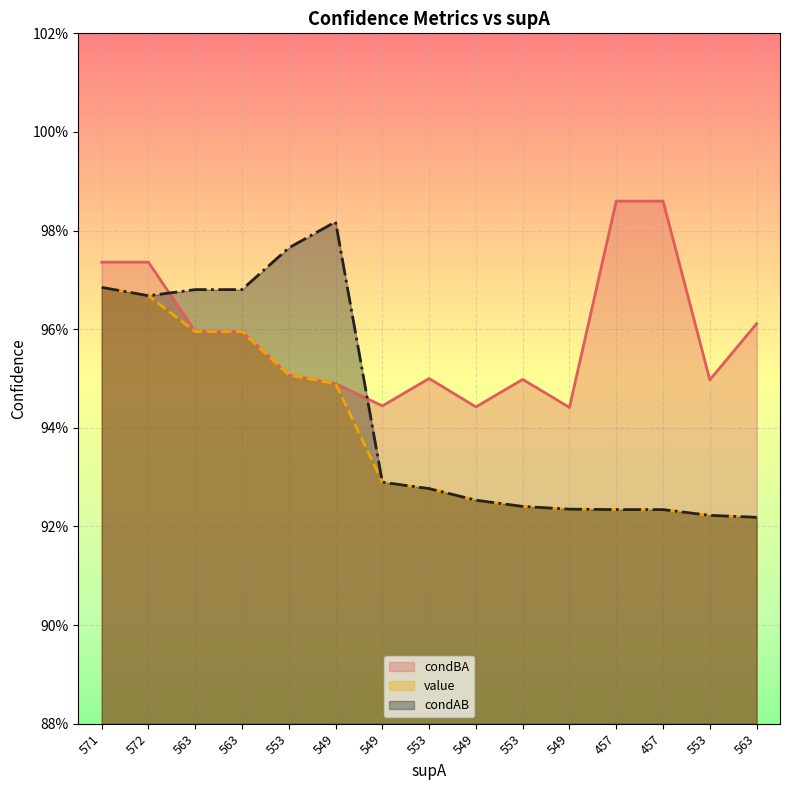

True or false: value and condBA intersect in this chart.

False